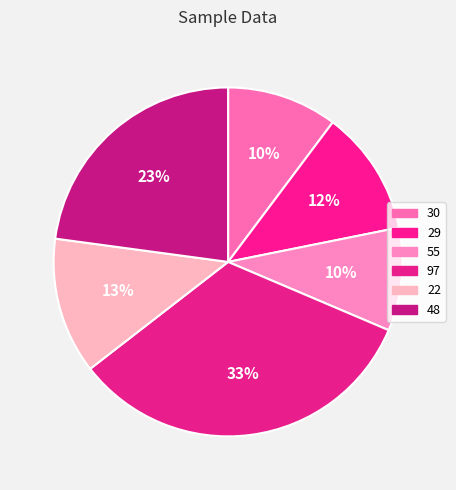

Rank the categories by value from lowest to highest.

55, 30, 29, 22, 48, 97